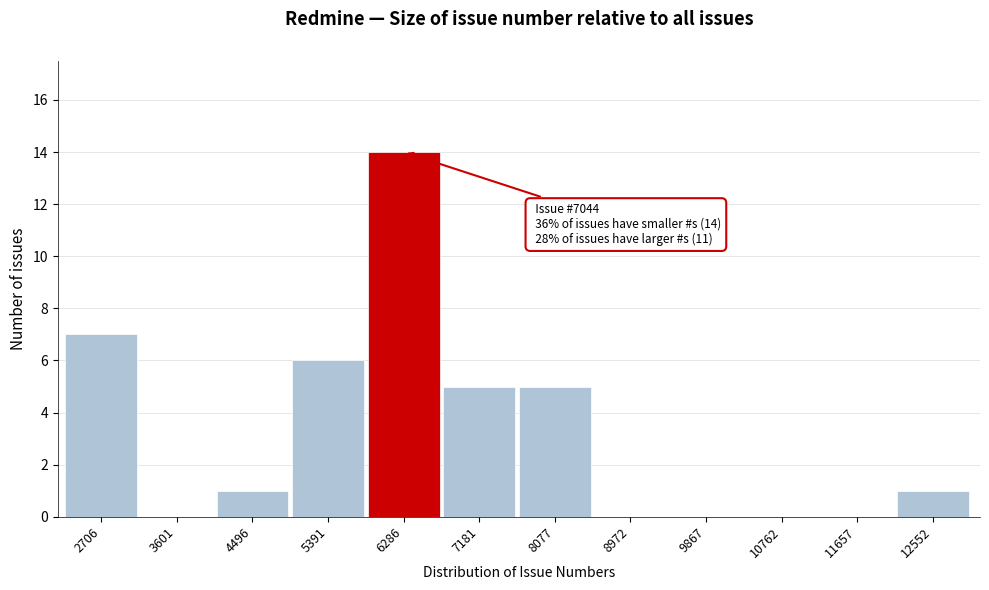

Reading right to left, what are all the values shown in this chart?

12552=1	11657=0	10762=0	9867=0	8972=0	8077=5	7181=5	6286=14	5391=6	4496=1	3601=0	2706=7